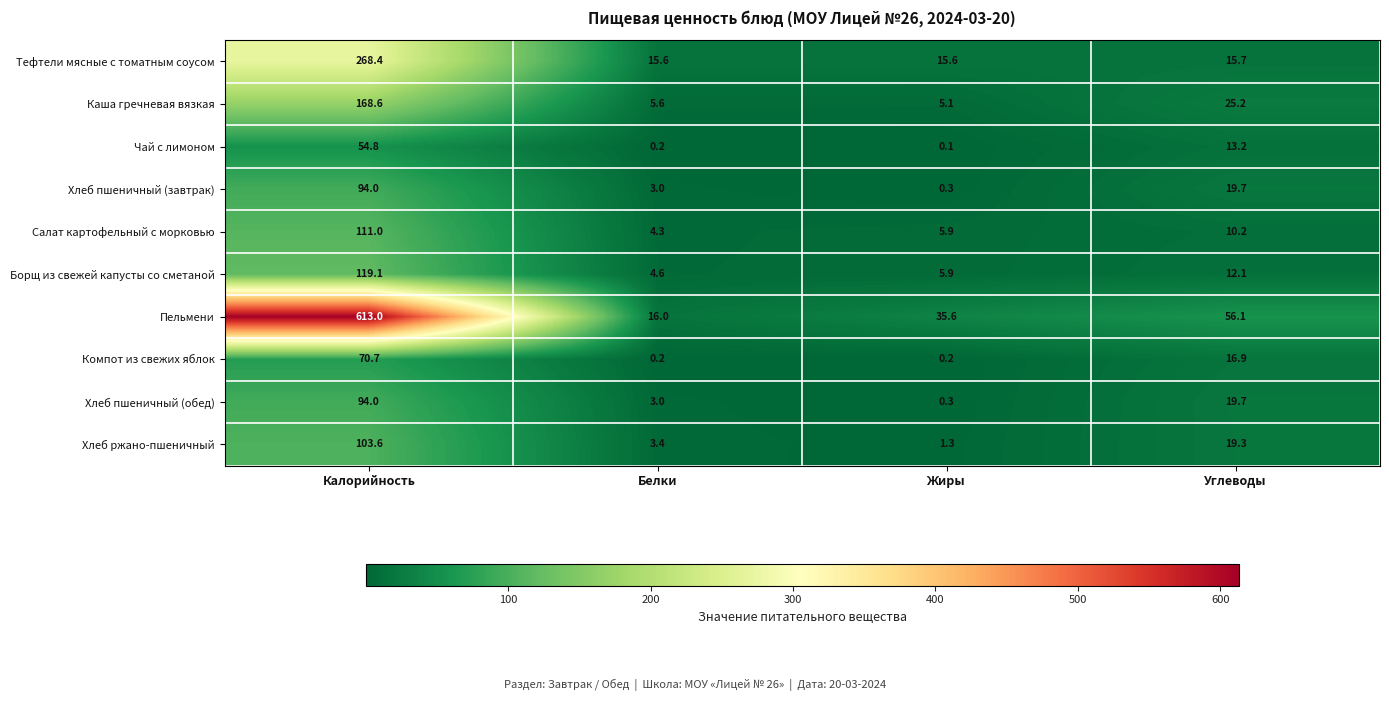

How many values in the Борщ из свежей капусты со сметаной series exceed 12?

2